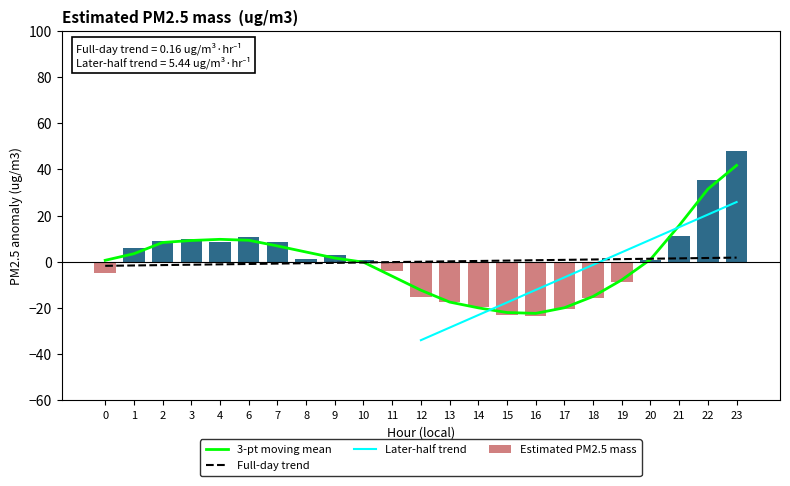

Reading left to right, extract all data points from this chart.

-4.8	6.1	9.2	9.8	8.7	10.7	8.6	1.3	2.8	0.8	-4.1	-15.4	-17.4	-19.5	-22.9	-23.5	-20.6	-15.6	-8.8	0.9	11.0	35.3	48.2